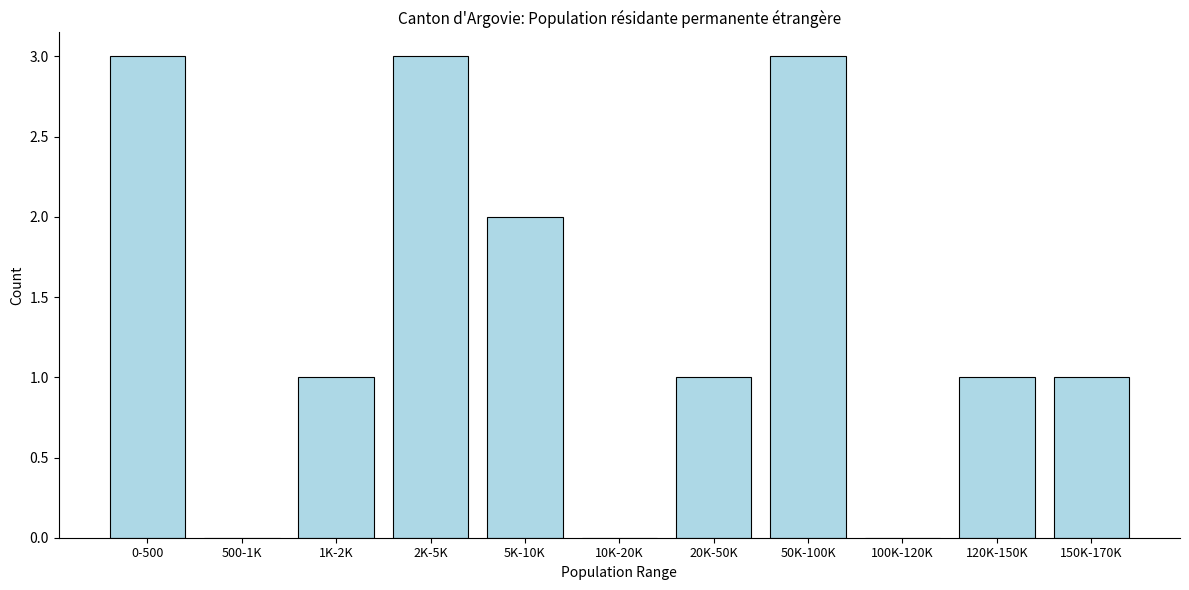

Reading left to right, list all the values displayed in this chart.

0-500=3	500-1K=0	1K-2K=1	2K-5K=3	5K-10K=2	10K-20K=0	20K-50K=1	50K-100K=3	100K-120K=0	120K-150K=1	150K-170K=1